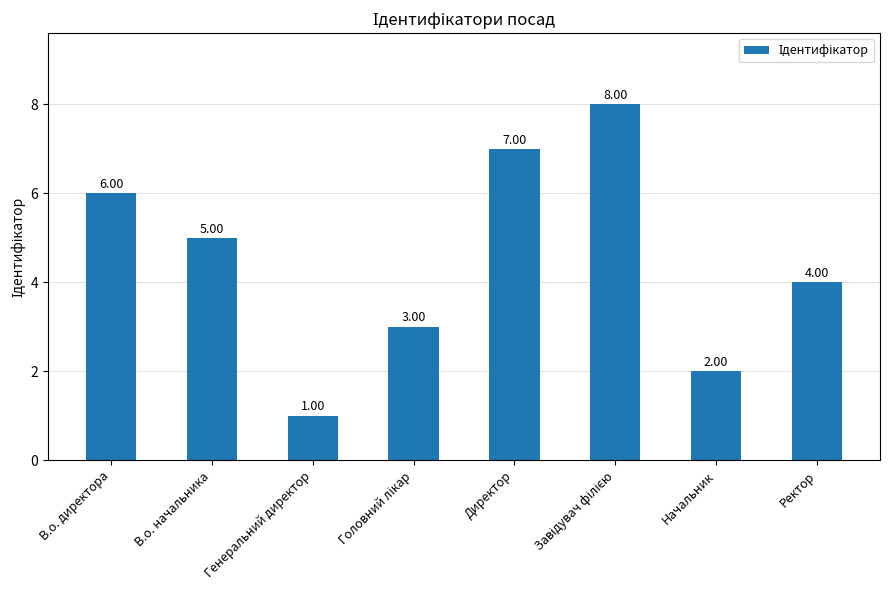

How many values are below 5?

4